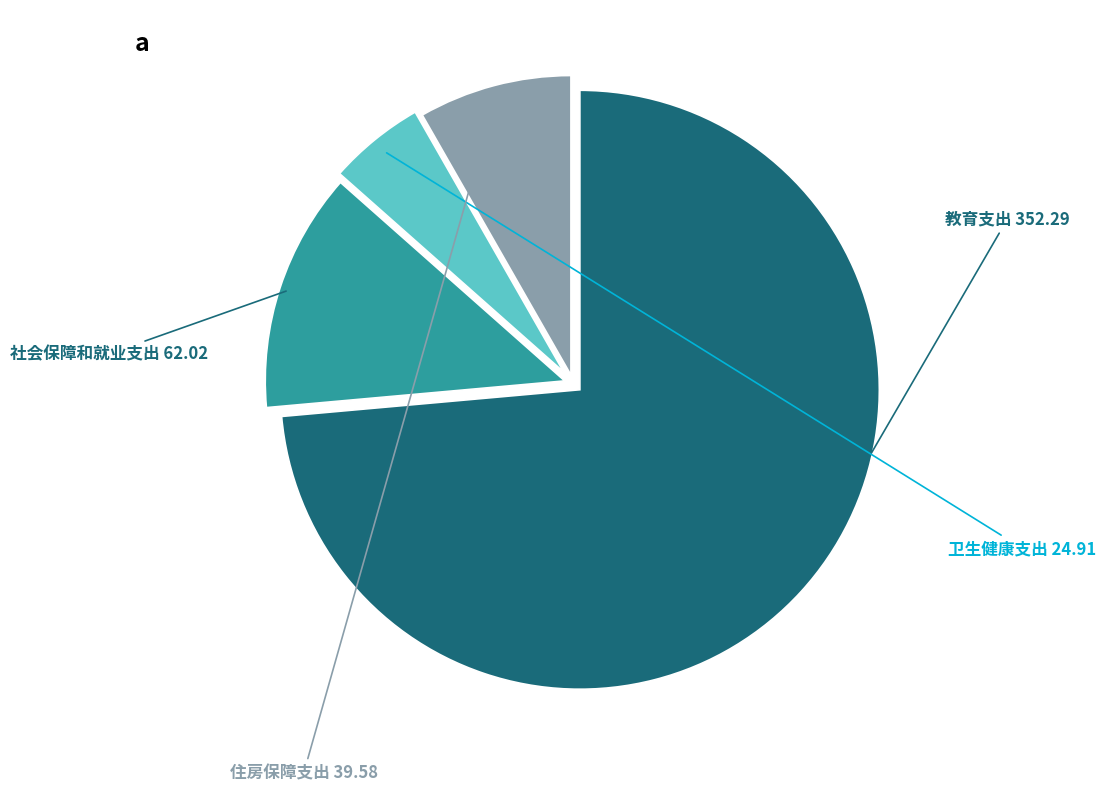

Is there any slice that represents more than half of the pie?

Yes